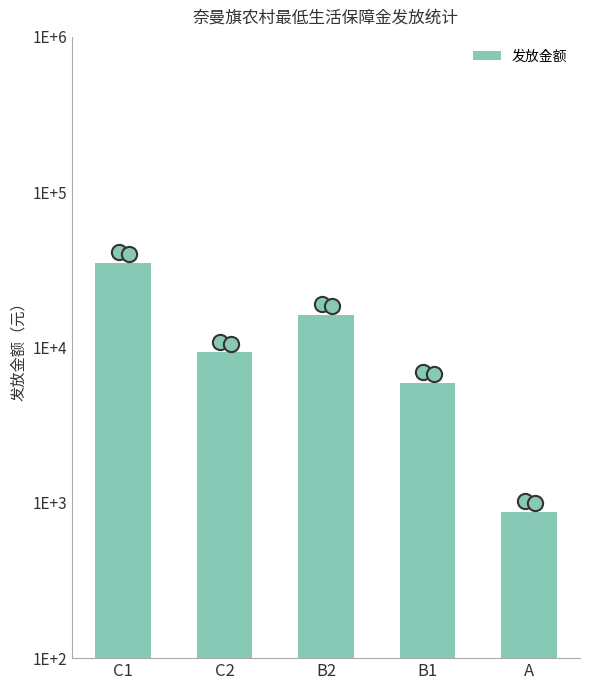

Which has a higher value, A or C2?

C2